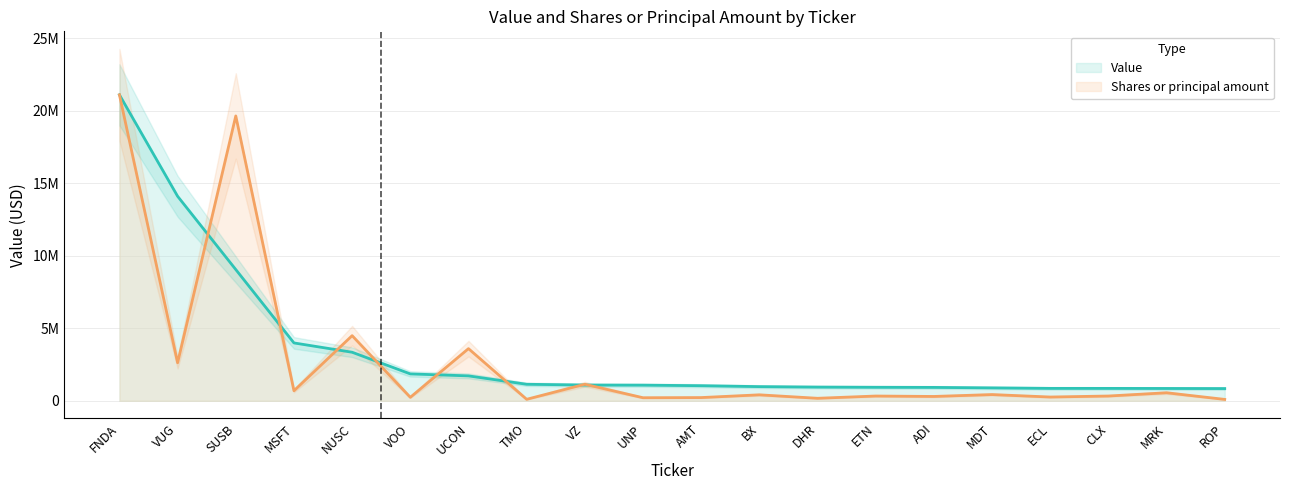

Is the value of Shares or principal amount at NUSC greater than the value of Value at VOO?

Yes